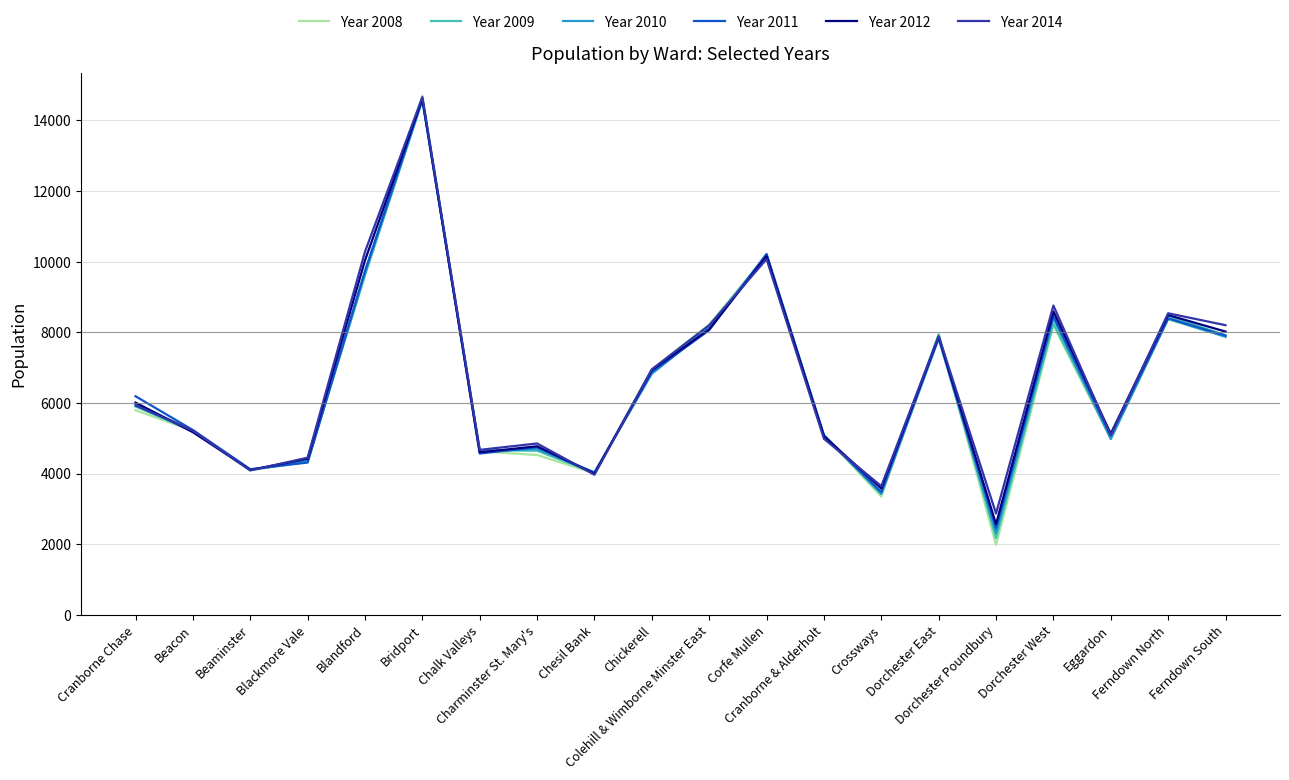

What is the greatest value displayed?

14702